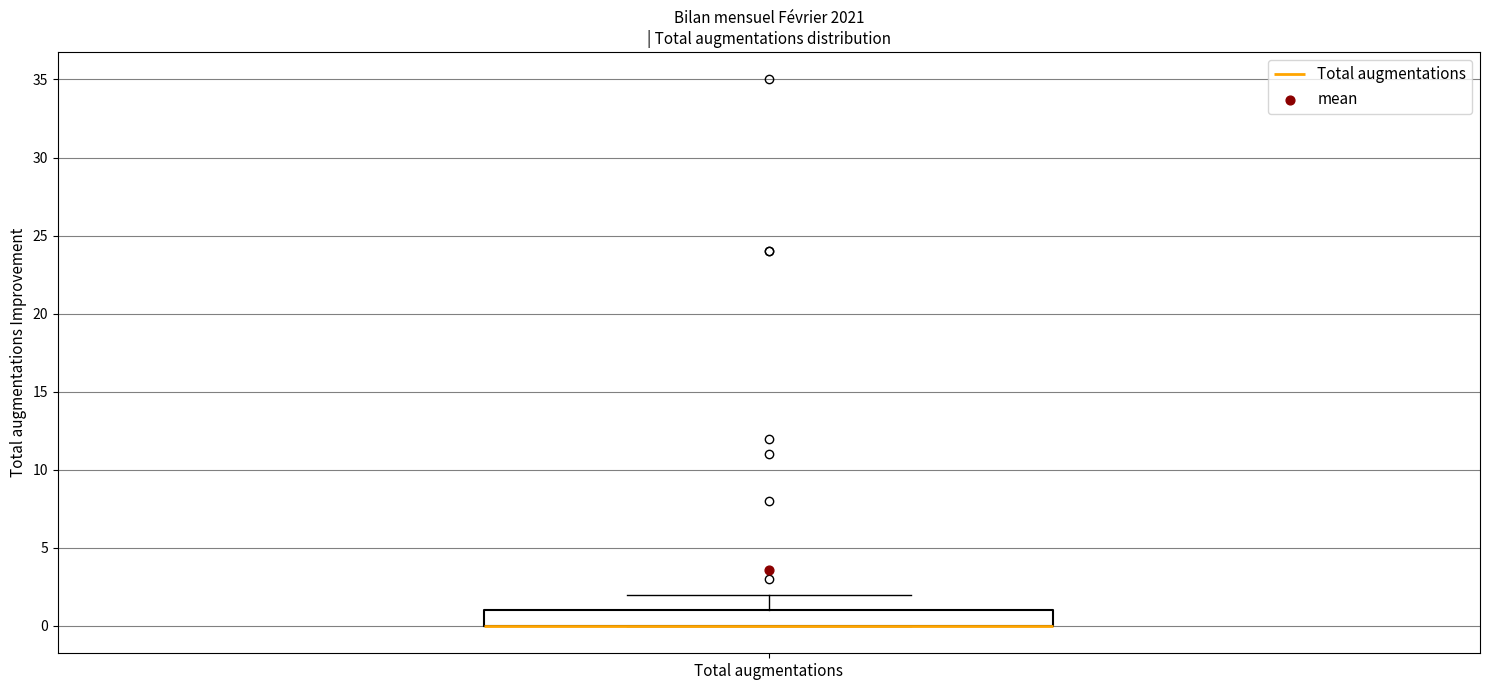

Transcribe this box plot: give where the median line is, the range the box spans, and where the two whiskers end, as read against the y-axis. The values are not printed on the chart, so give them approximately, as read against the axis.

median 0 (drawn on the box's lower edge), box 0 to 1, whiskers 0 to 2